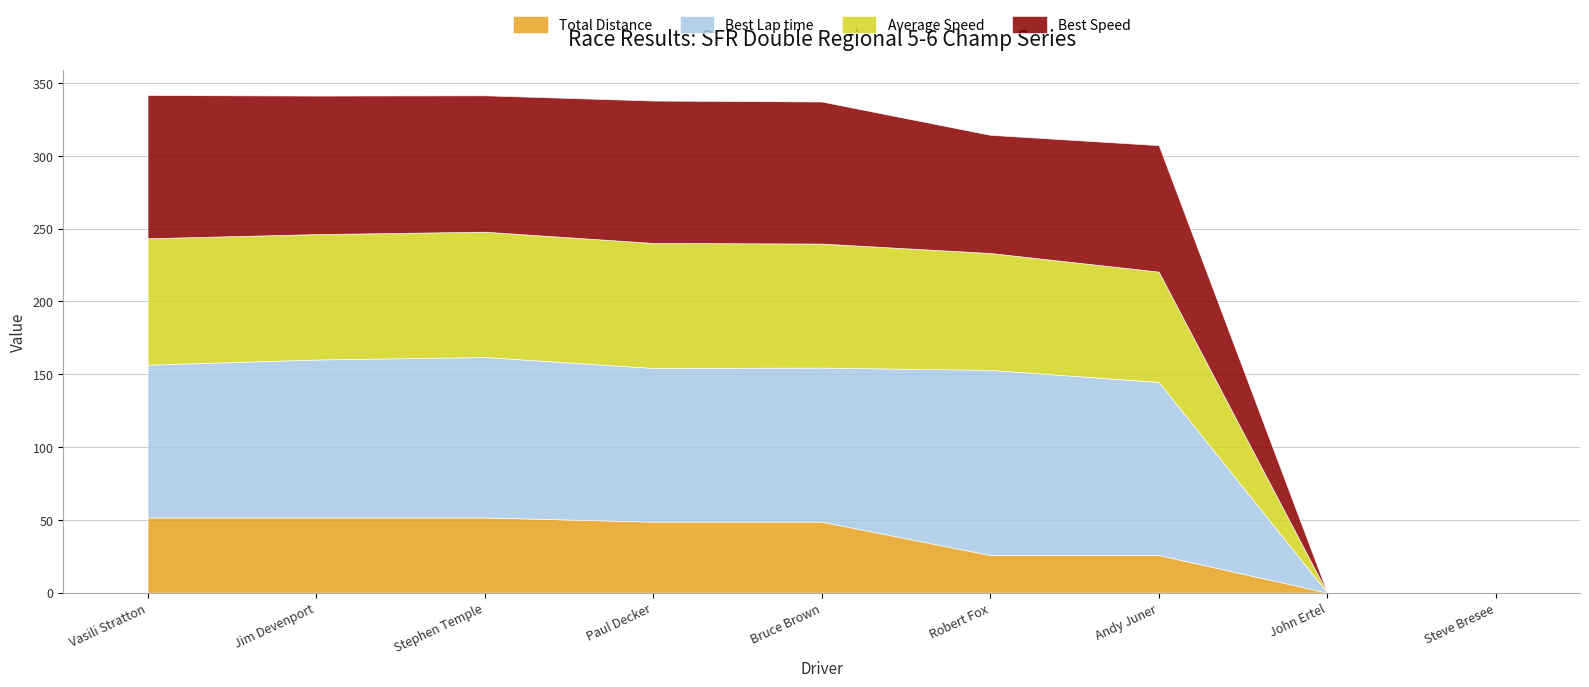

At how many categories does at least one series exceed 67?

7